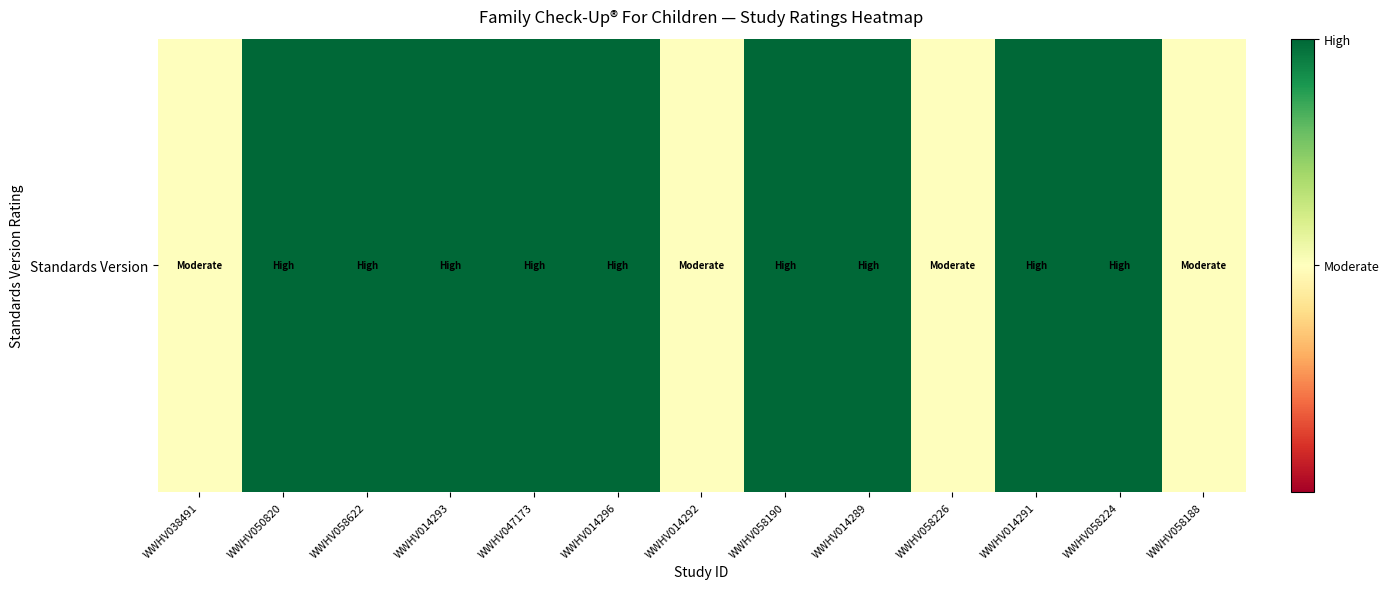

Which has a higher value, WWHV058622 or WWHV058224?

WWHV058622